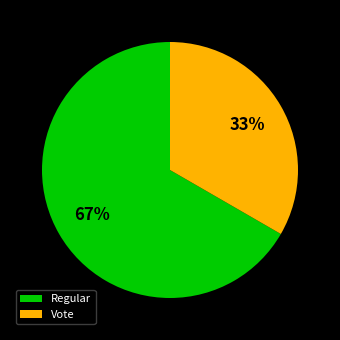

To the nearest percent, what is the average slice percentage?

50%